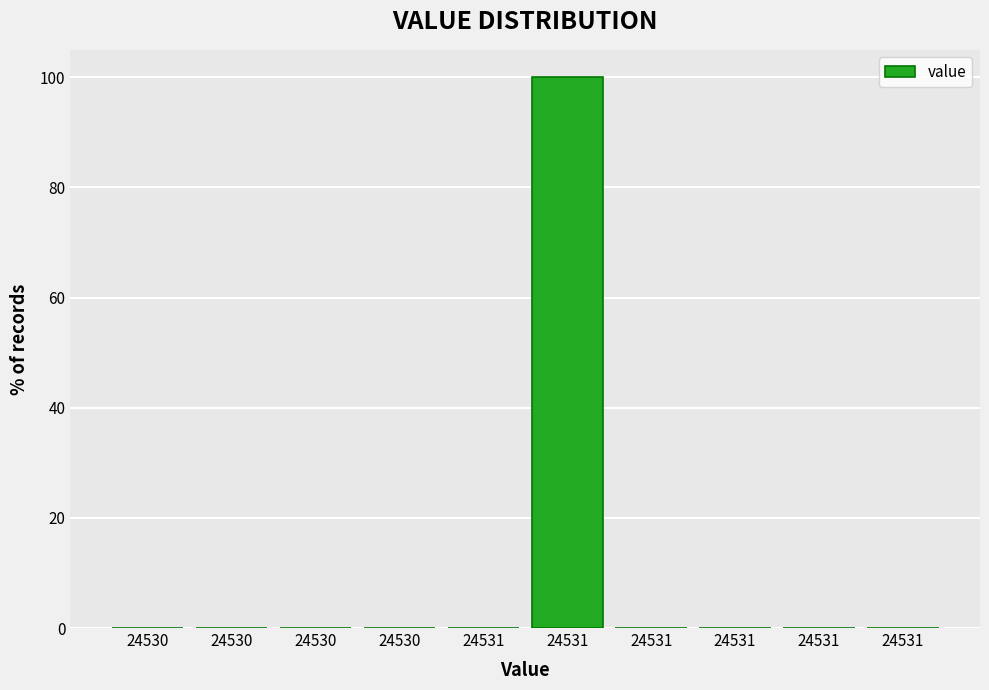

How many categories are shown in the chart?

10